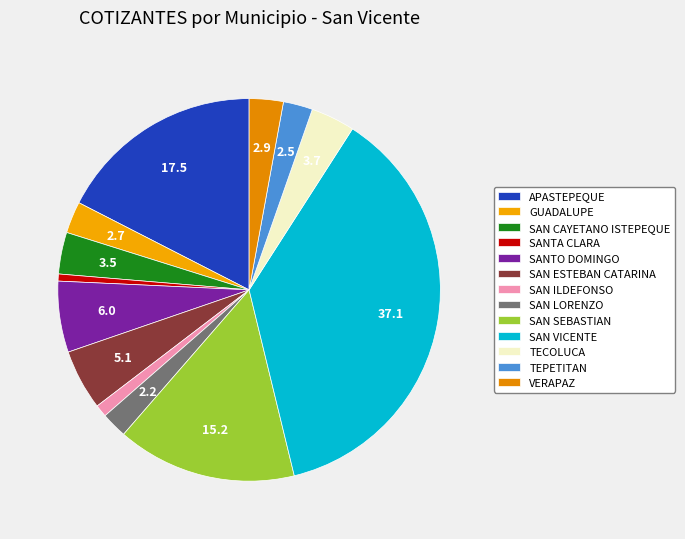

Combined, what portion of the pie is TEPETITAN and SAN ILDEFONSO?

3.5%